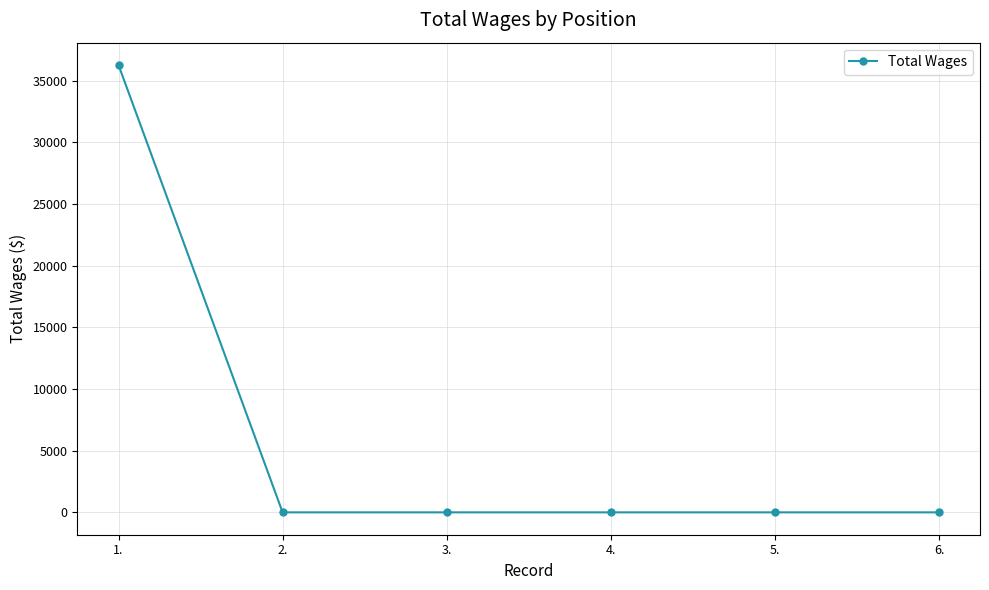

What is the difference between the maximum and minimum values?

36282